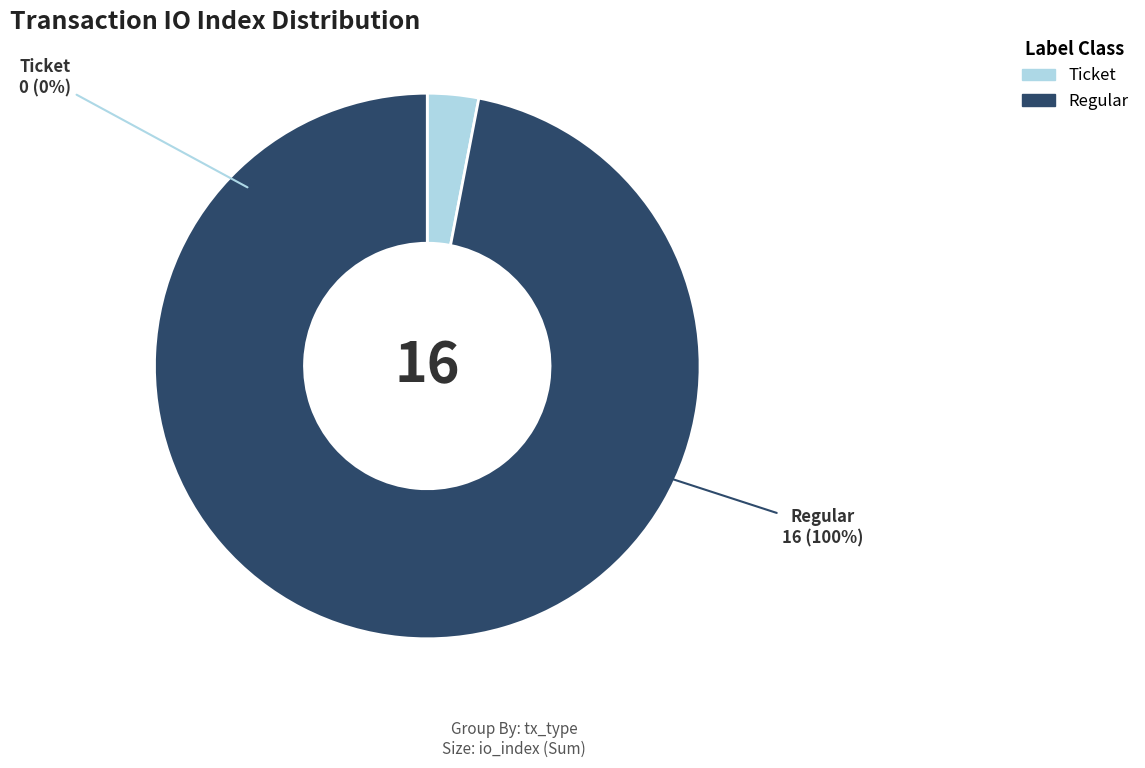

To the nearest percent, what portion does Regular represent?

100%